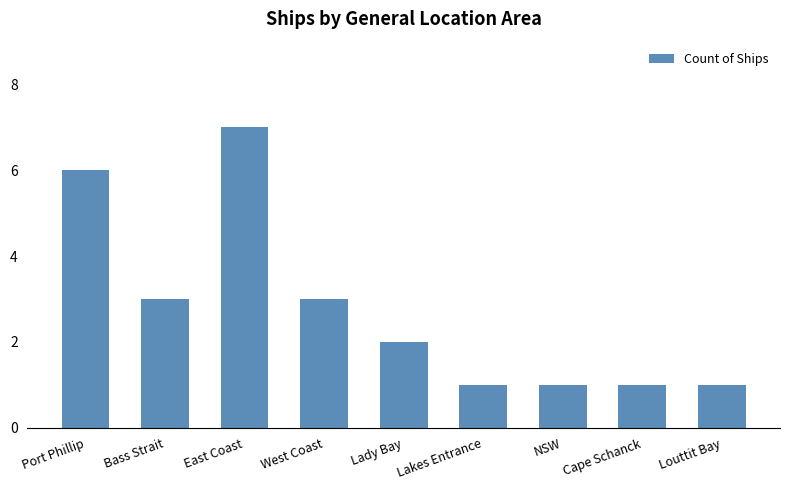

What is the maximum value shown in the chart?

7